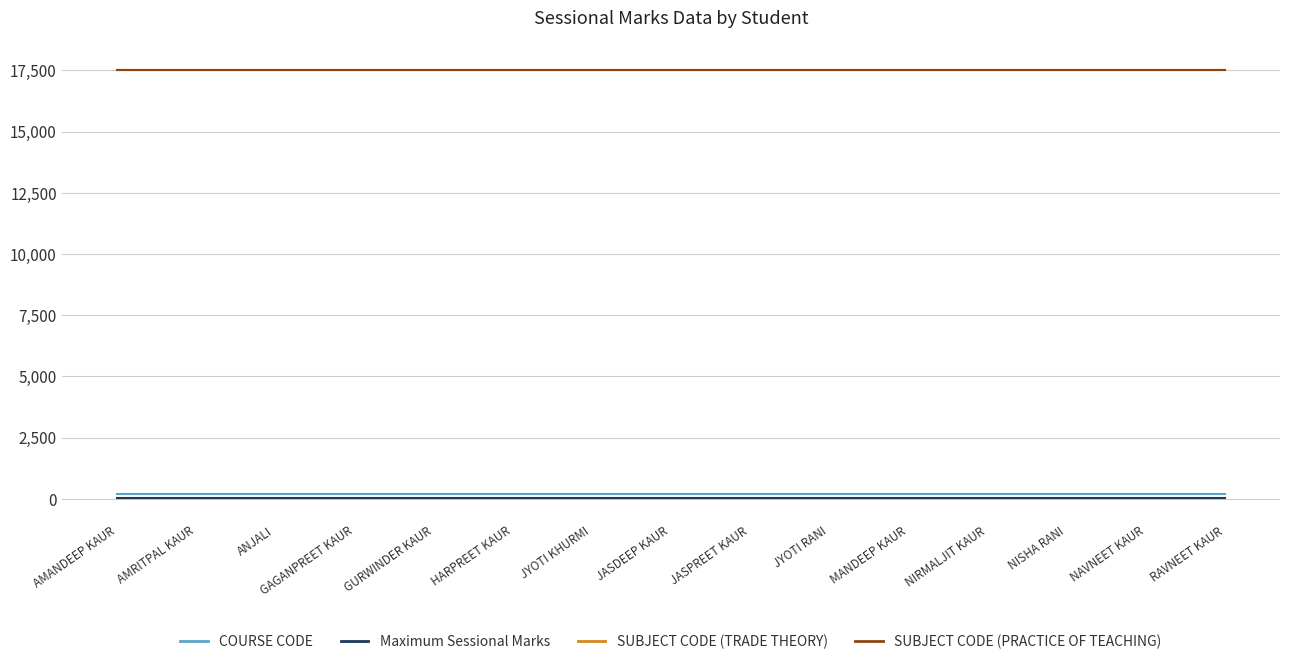

What is the greatest value displayed?

17513